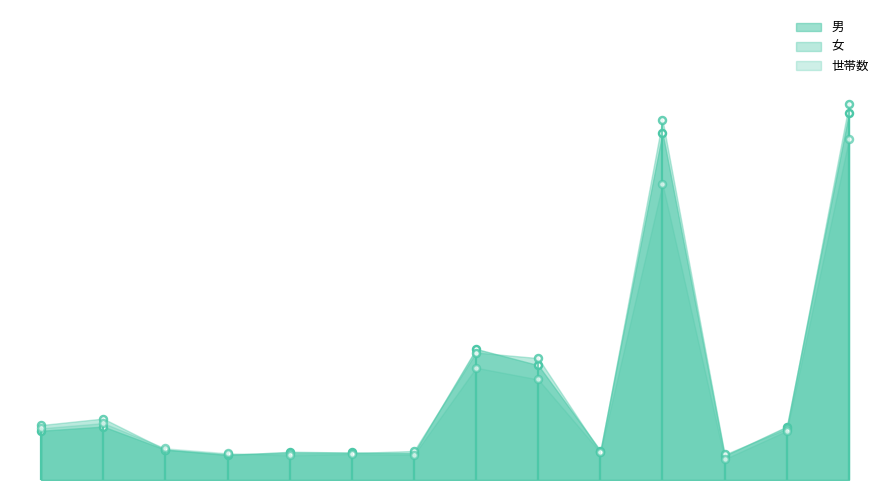

Which series has the largest range (max minus min)?

女